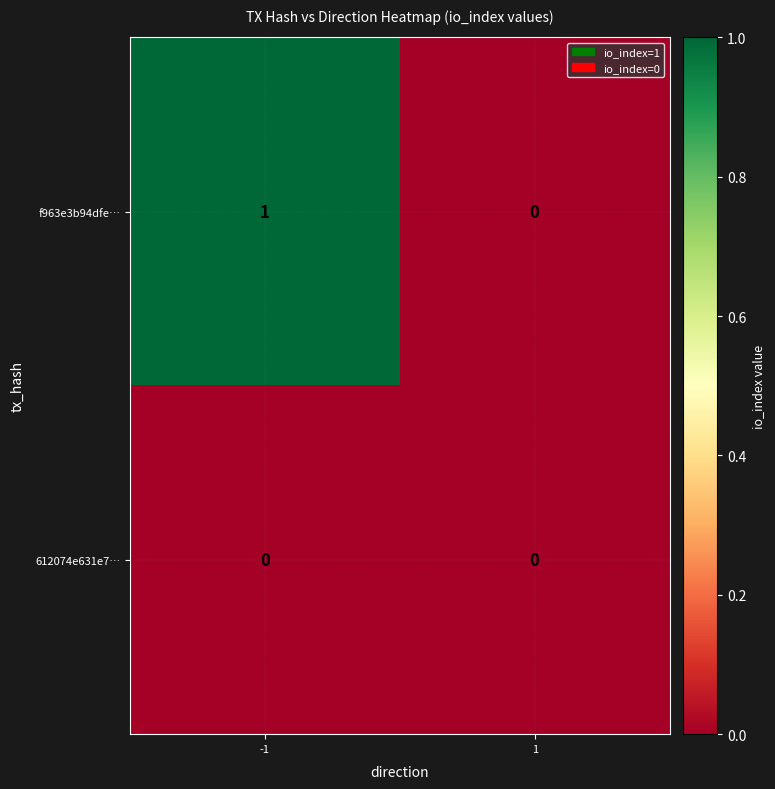

How many distinct data groups are displayed?

2